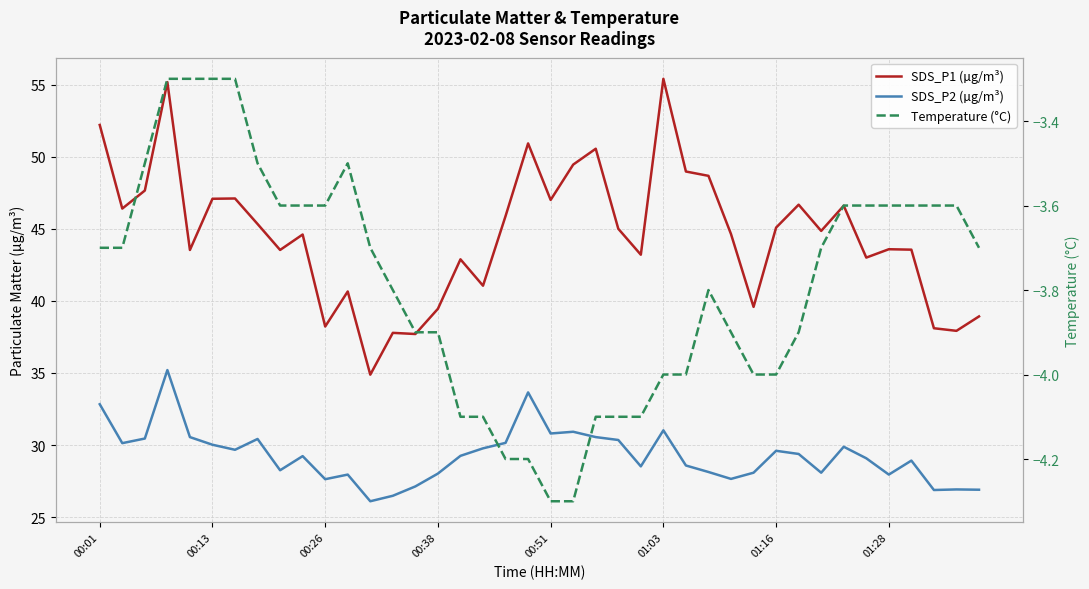

Does the chart have visible grid lines?

Yes